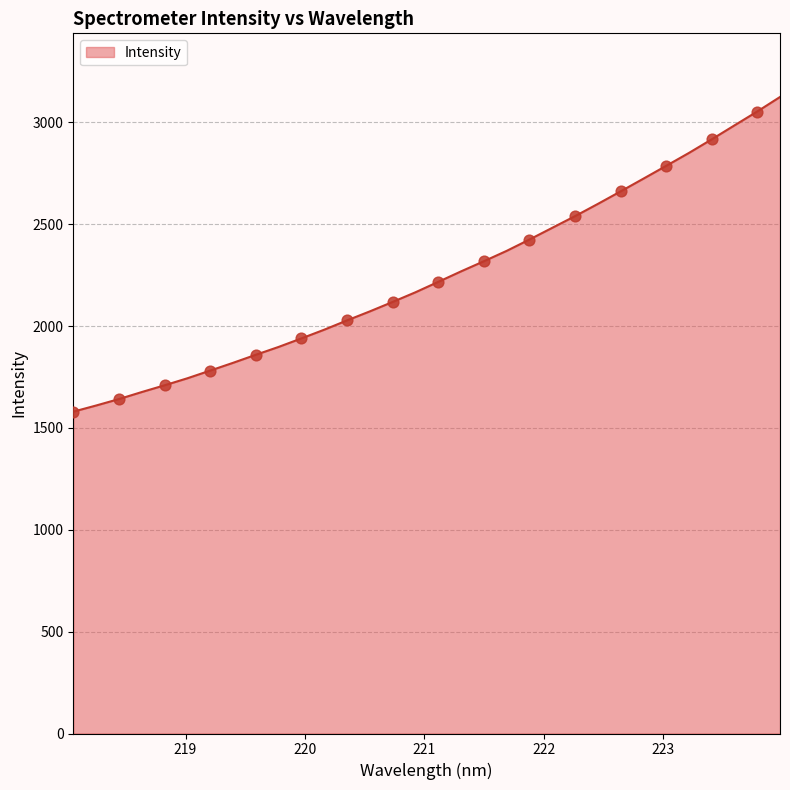

What is the difference between the maximum and minimum values?

1544.7